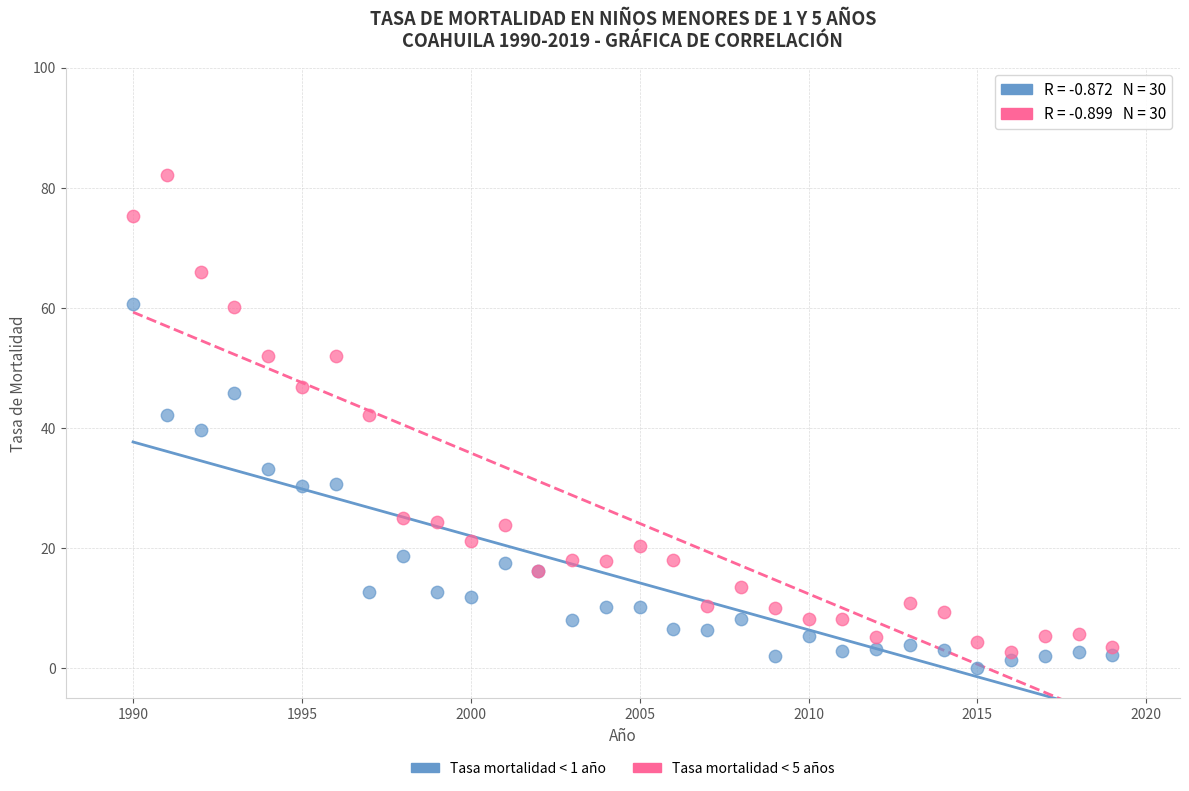

Which series has the largest Y range (max minus min)?

Tasa mortalidad < 5 años